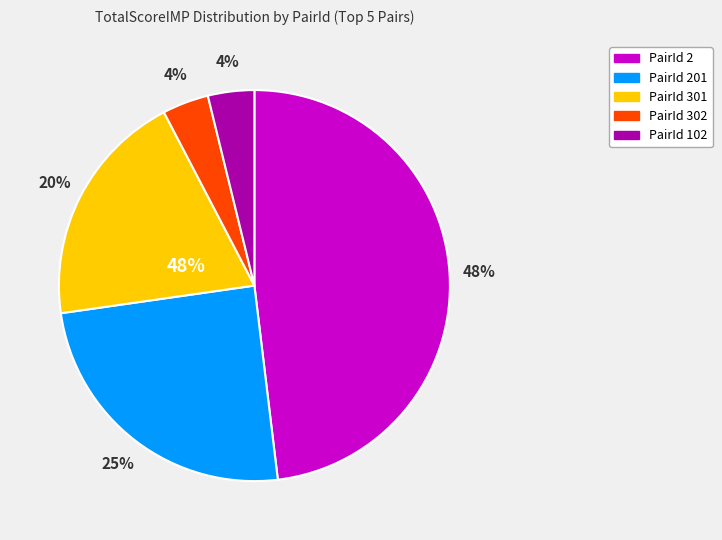

Is there any slice that represents more than half of the pie?

No